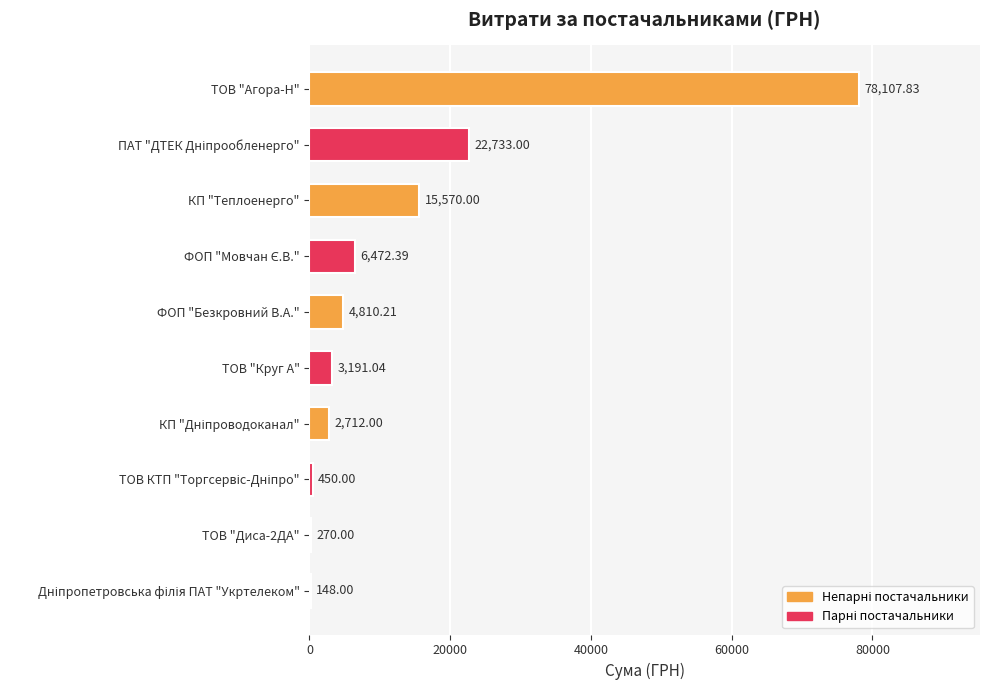

Are the bars horizontal?

Yes